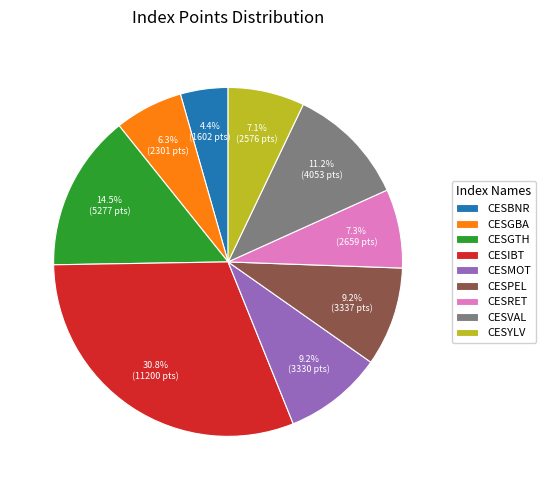

Does any single category account for the majority?

No